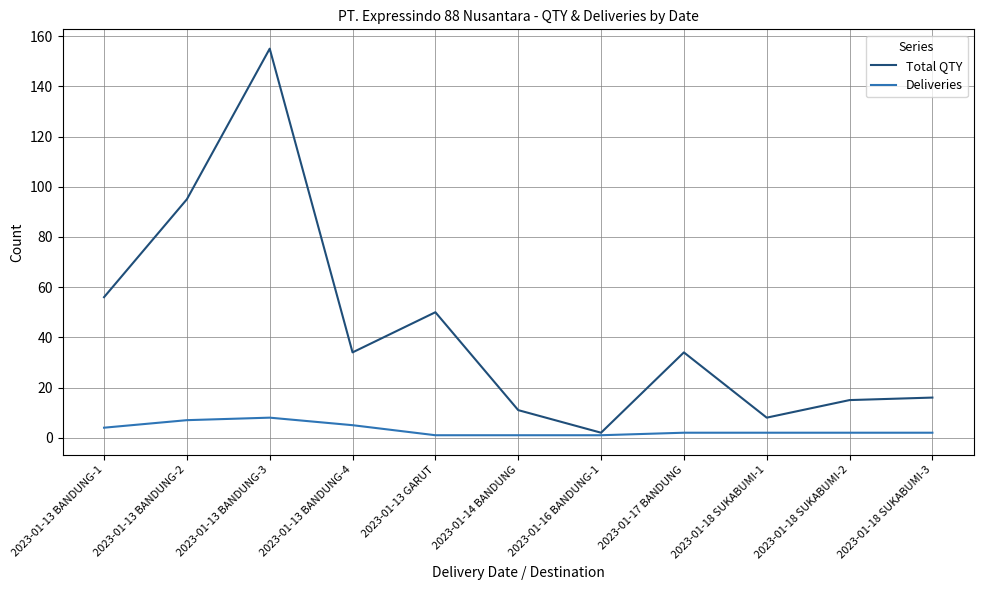

Rank the series by their maximum value, from lowest to highest.

Deliveries, Total QTY